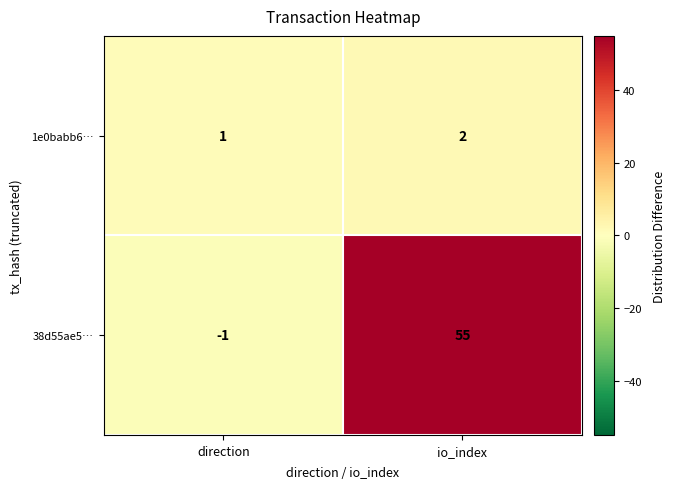

What is the difference between the maximum and minimum values in the 38d55ae5… series?

56